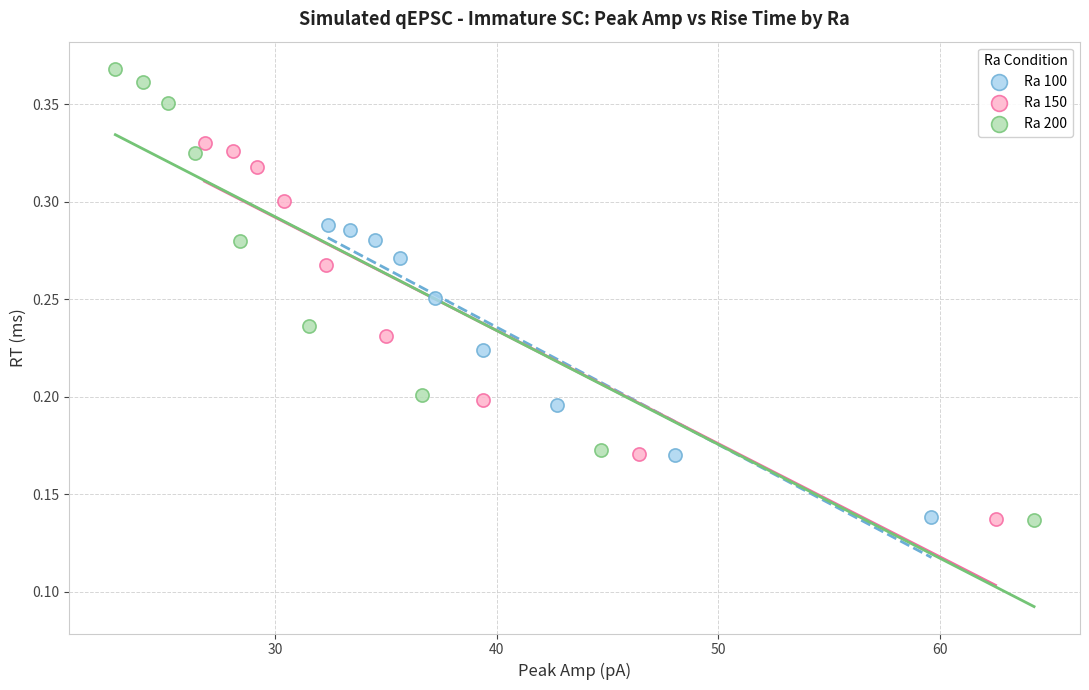

What are all the series names shown in the legend?

Ra 100, Ra 150, Ra 200